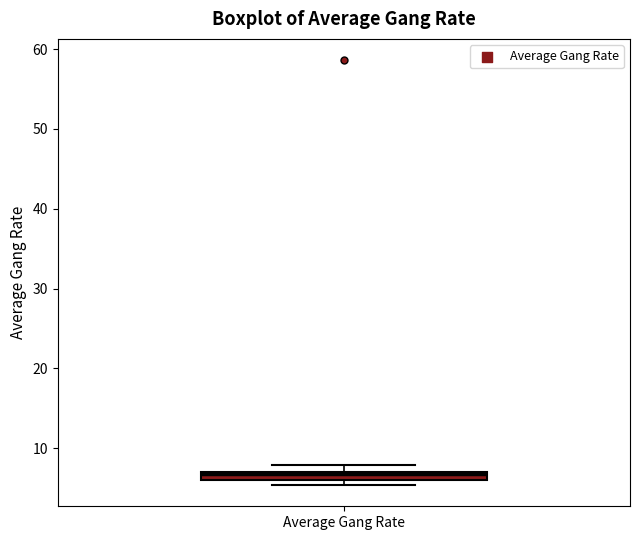

Where is the upper edge of the box for Average Gang Rate on the y-axis? The values are not printed on the chart, so give them approximately, as read against the axis.

7